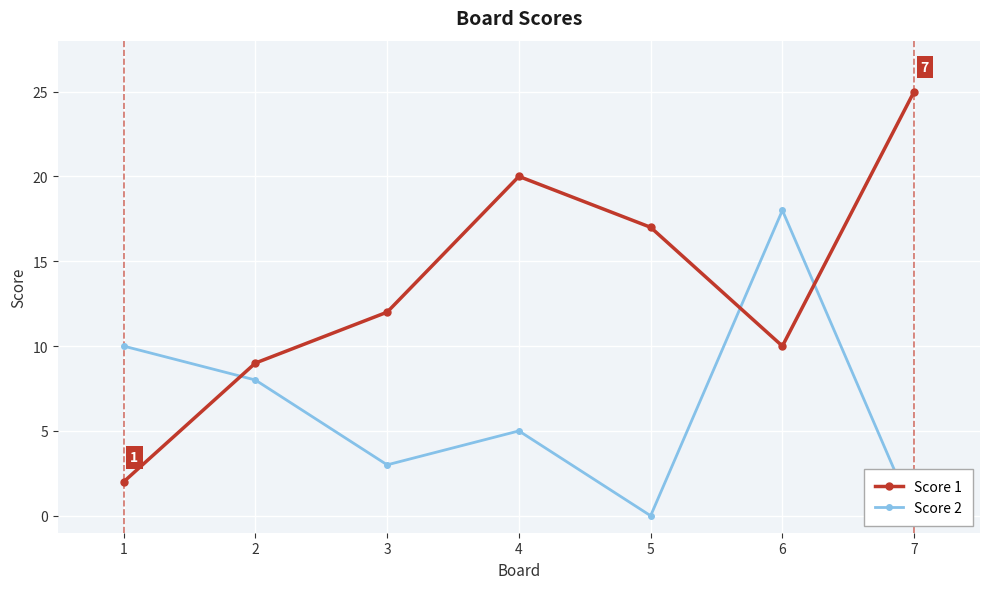

At which label is Score 1 closest to 13?

3